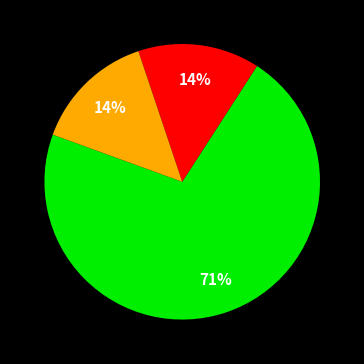

Does any single category account for the majority?

Yes